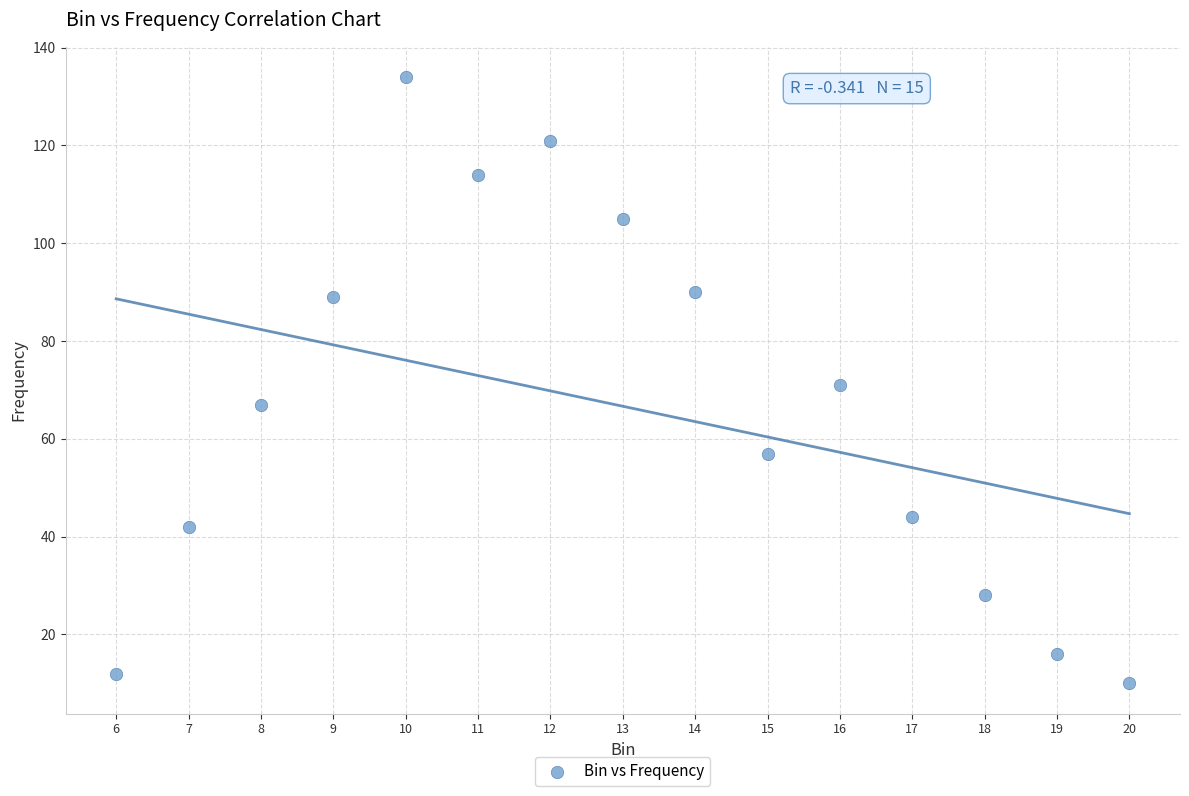

What is the range of X values (max minus min)?

14